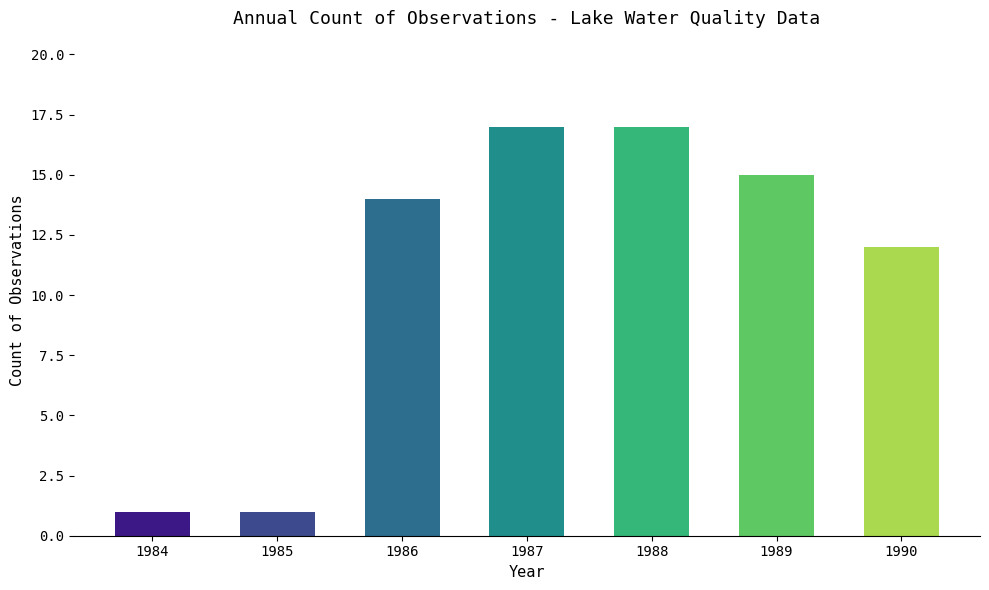

At which label is the value closest to 9?

1990